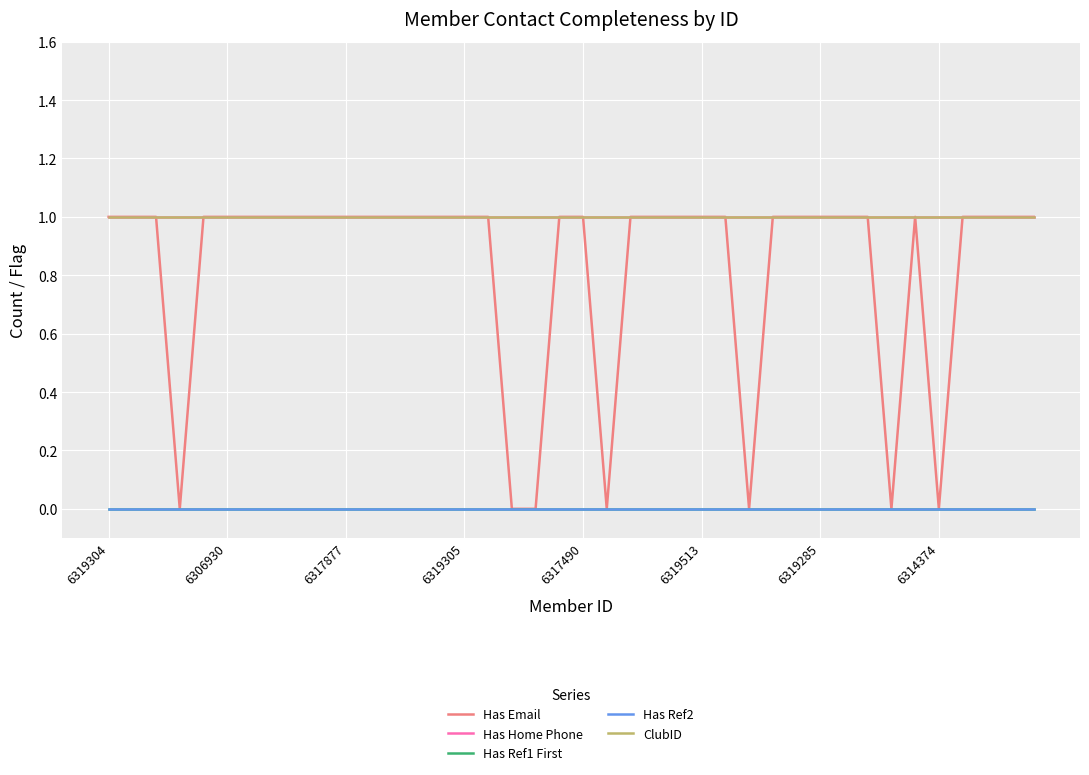

Does the chart display data point markers on the line(s)?

No